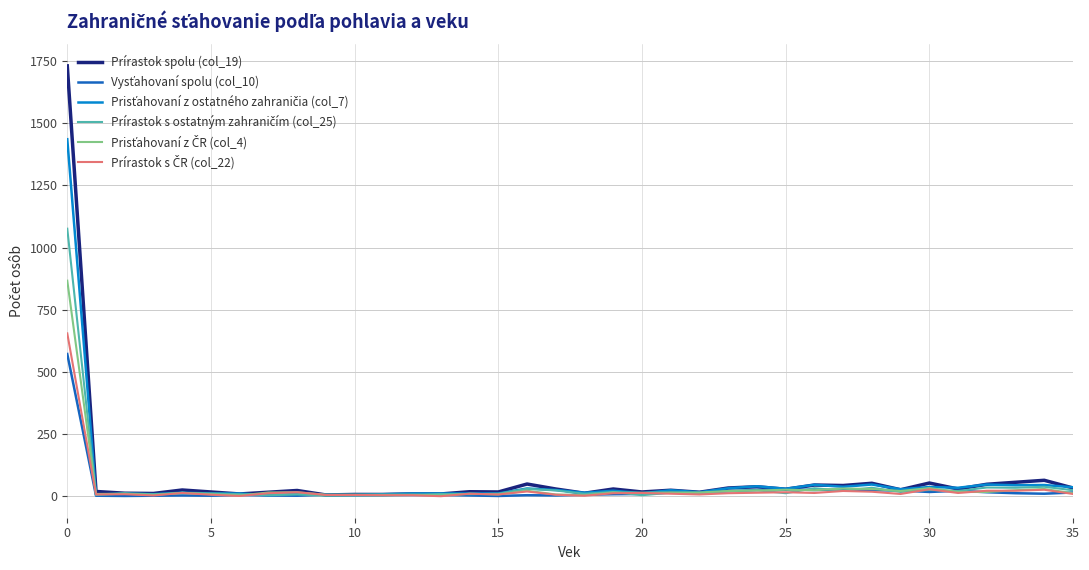

What is the greatest value displayed?

1731